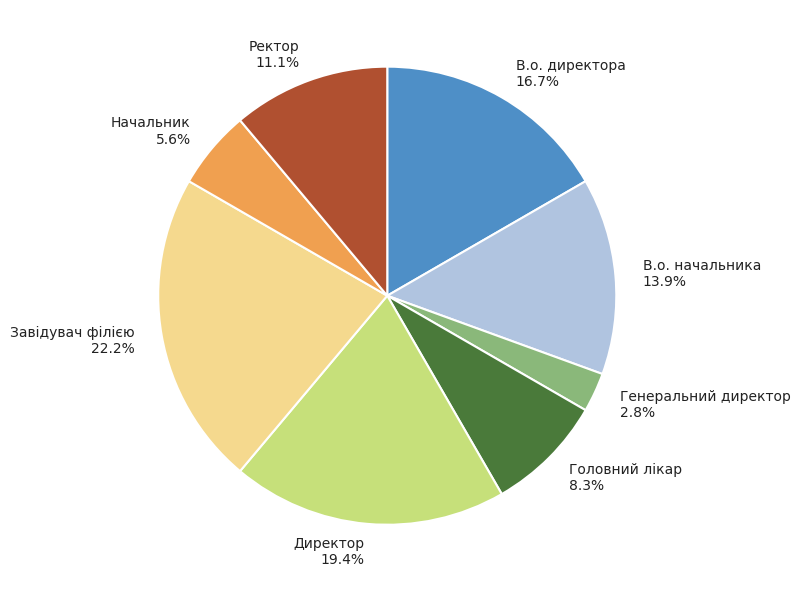

The Начальник slice represents 6% of the pie. True or false?

True